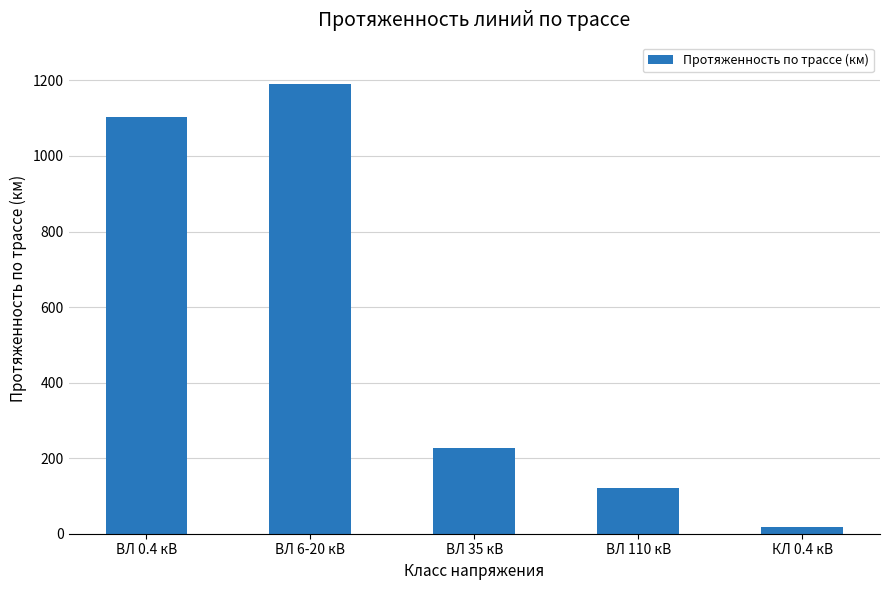

How many series are shown in this chart?

1